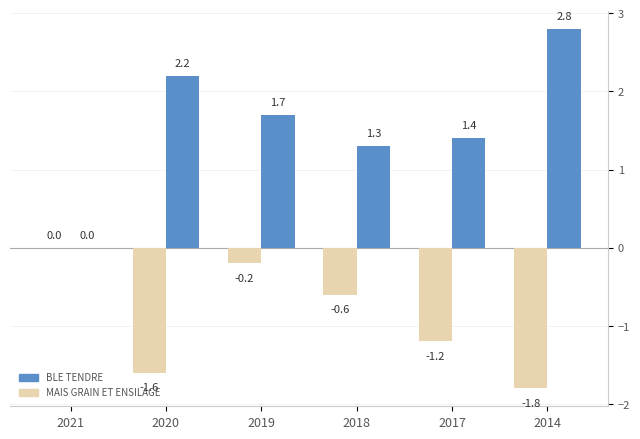

At which label is MAIS GRAIN ET ENSILAGE closest to 1?

2018